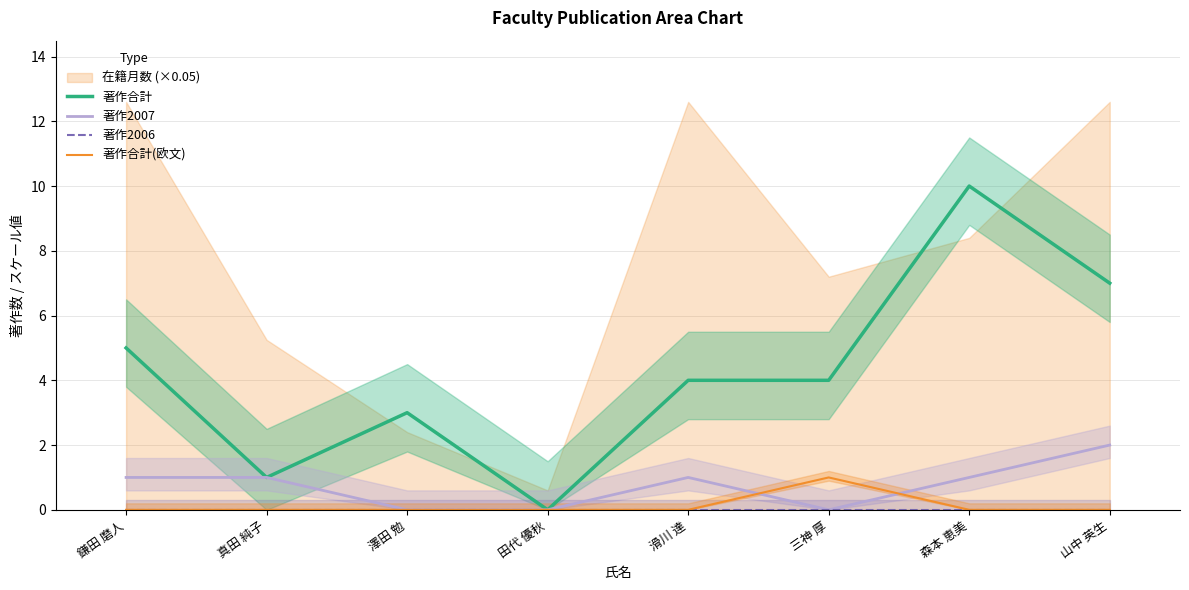

Is the value of 著作2006 at 森本 恵美 greater than the value of 著作2007 at 山中 英生?

No